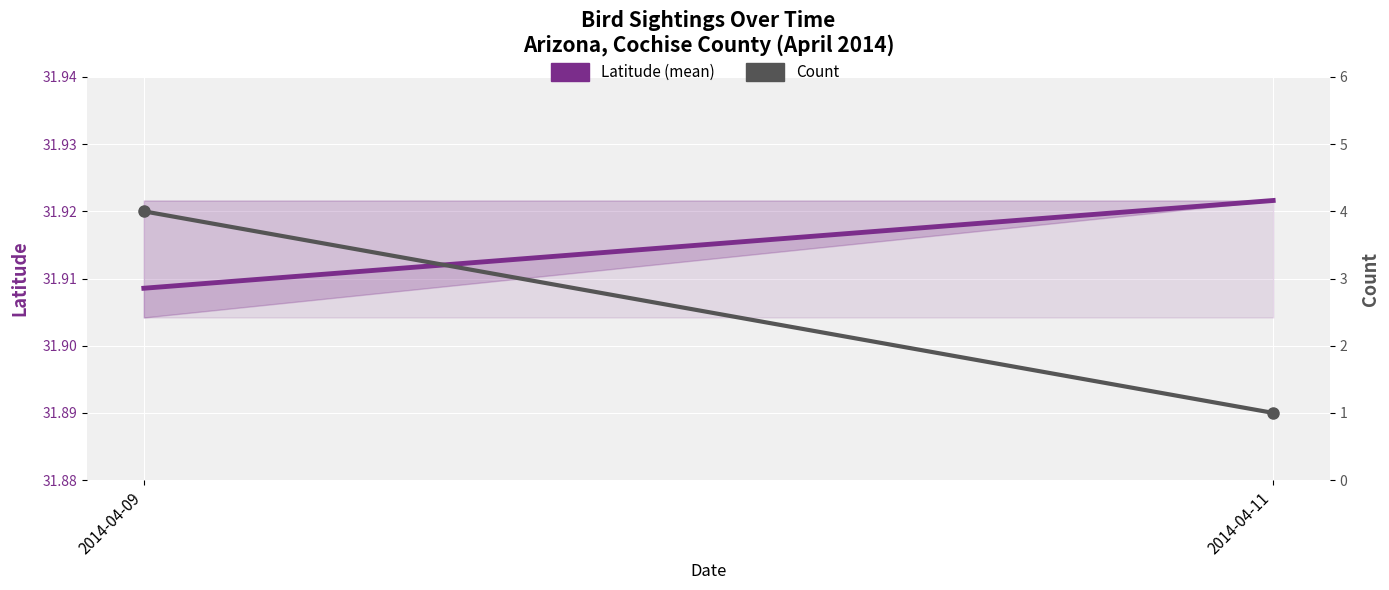

Which has a higher value, 2014-04-09 or 2014-04-11?

2014-04-11